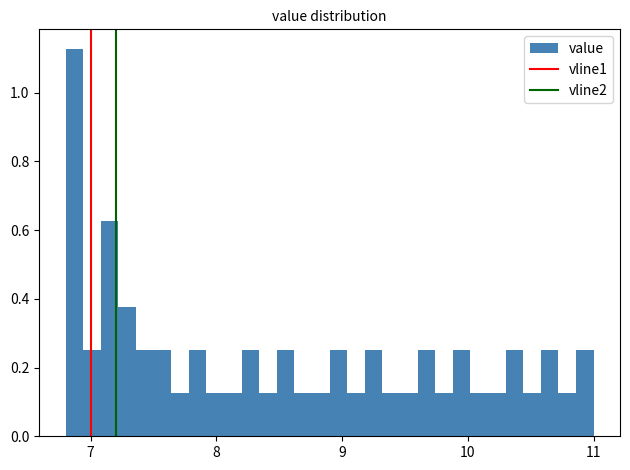

Around what value on the x-axis is the tallest bar? Give the approximate position of its centre, as read against the axis.

6.9